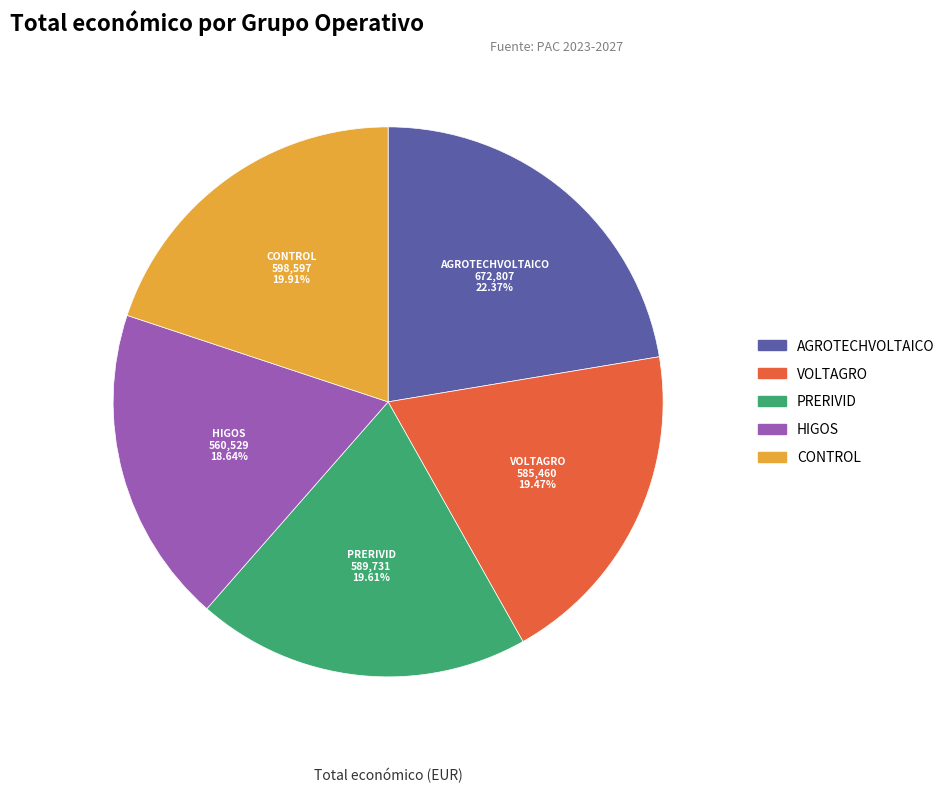

To the nearest percent, what is the difference between the largest and smallest slice percentages?

4%